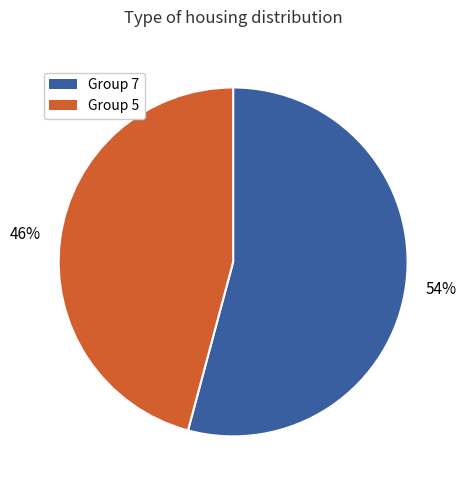

To the nearest percent, what is the average slice percentage?

50%